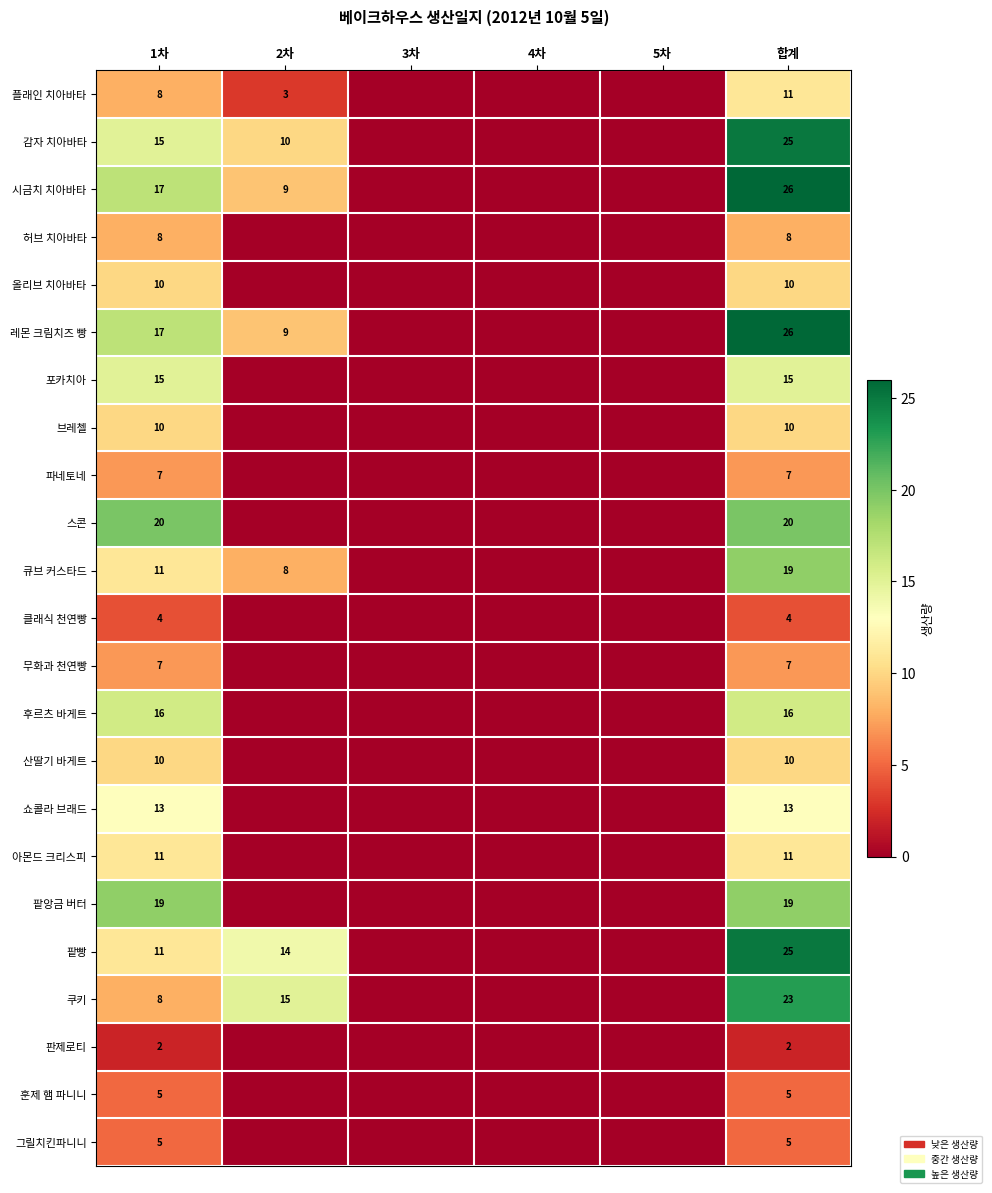

What is the total value across all series at 합계?

317